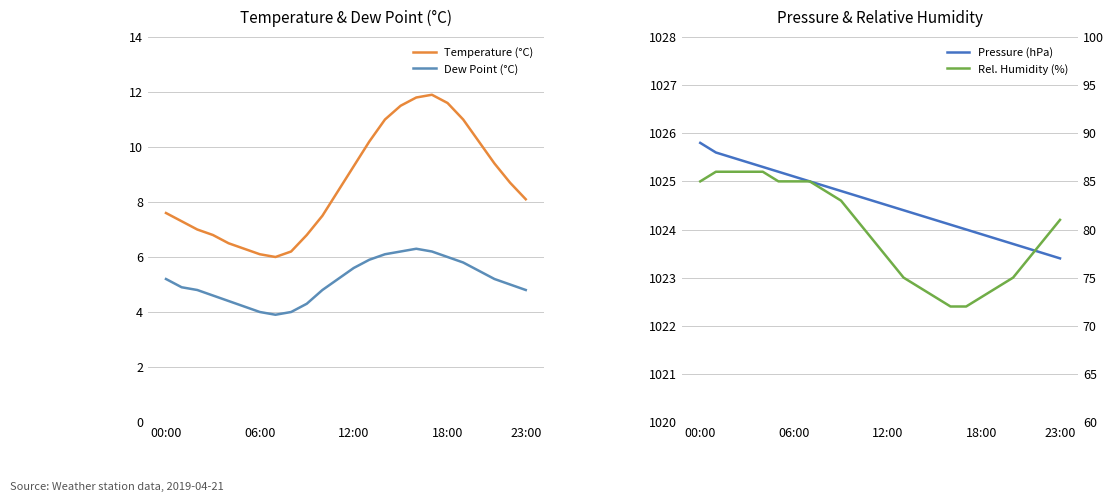

How many data points in Rel. Humidity (%) are less than 81?

12